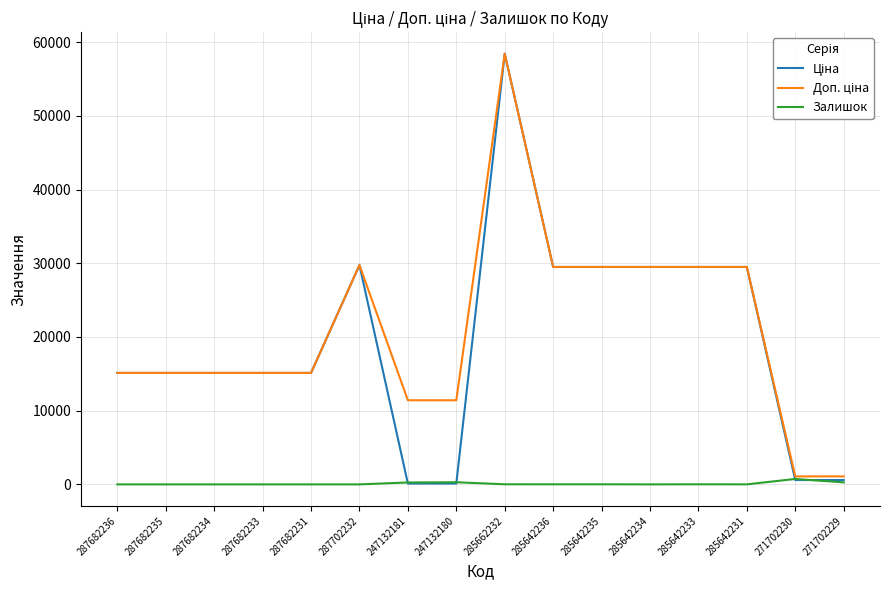

At which category is the sum across all series the highest?

285662232